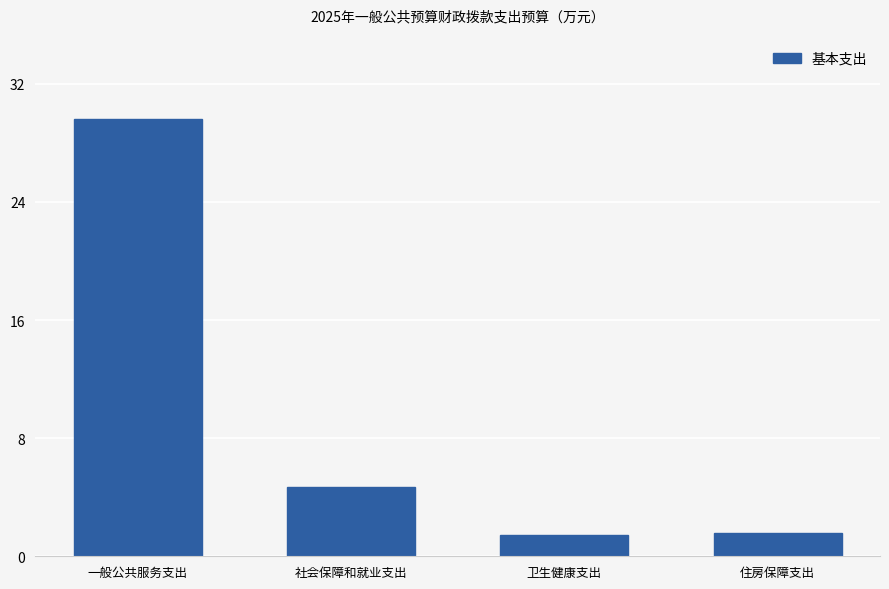

Approximately how many times larger is the value at 一般公共服务支出 compared to 住房保障支出?

18.7